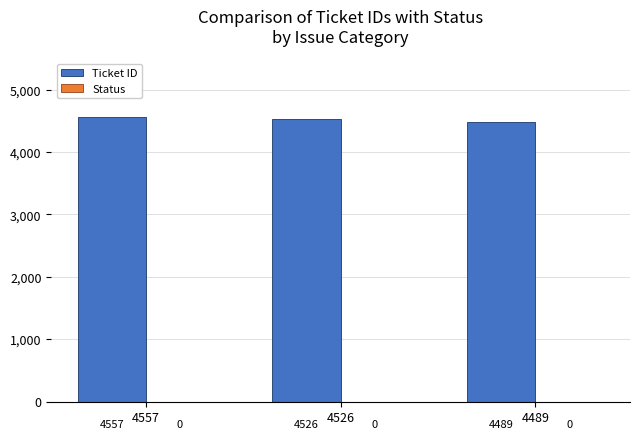

What is the change in value from 4526 to 4489?

-37